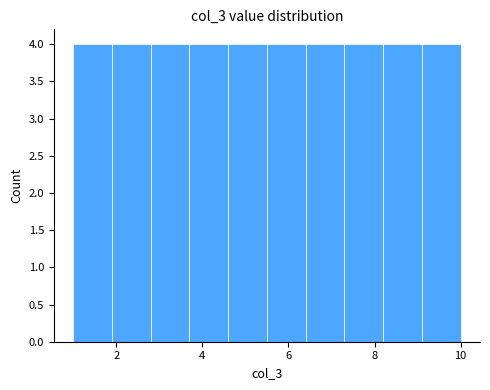

Reading left to right, list every bar in this chart as the range it spans on the x-axis followed by its height. Neither the bar edges nor the heights are printed on the chart, so give them approximately, as read against the axes.

1.0 to 1.9: 4
1.9 to 2.8: 4
2.8 to 3.7: 4
3.7 to 4.6: 4
4.6 to 5.5: 4
5.5 to 6.4: 4
6.4 to 7.3: 4
7.3 to 8.2: 4
8.2 to 9.1: 4
9.1 to 10.0: 4